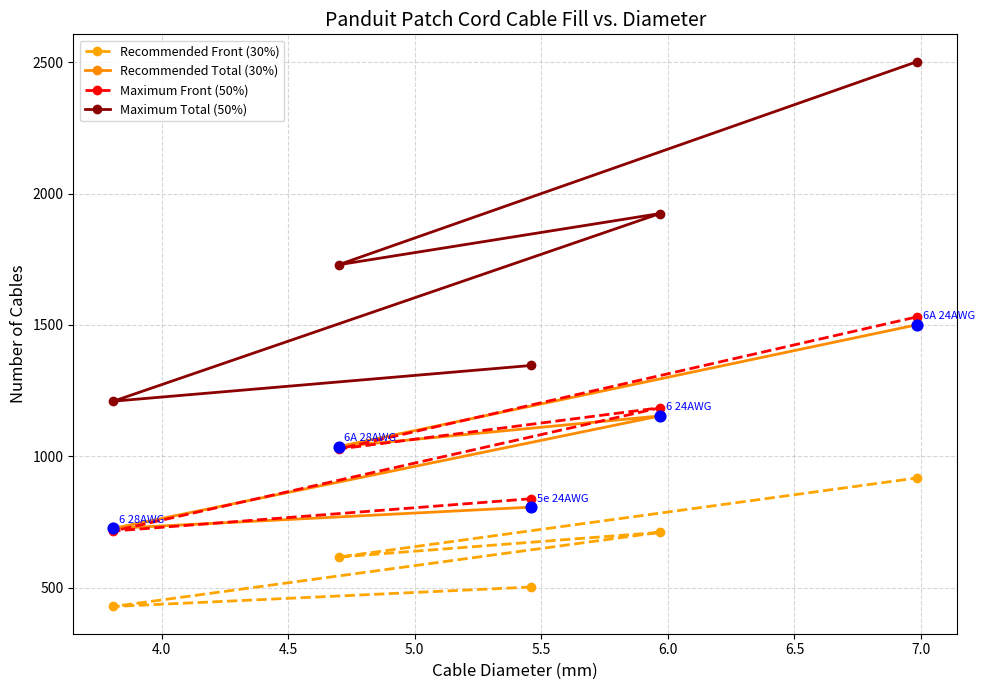

At how many categories does at least one series exceed 2485?

1